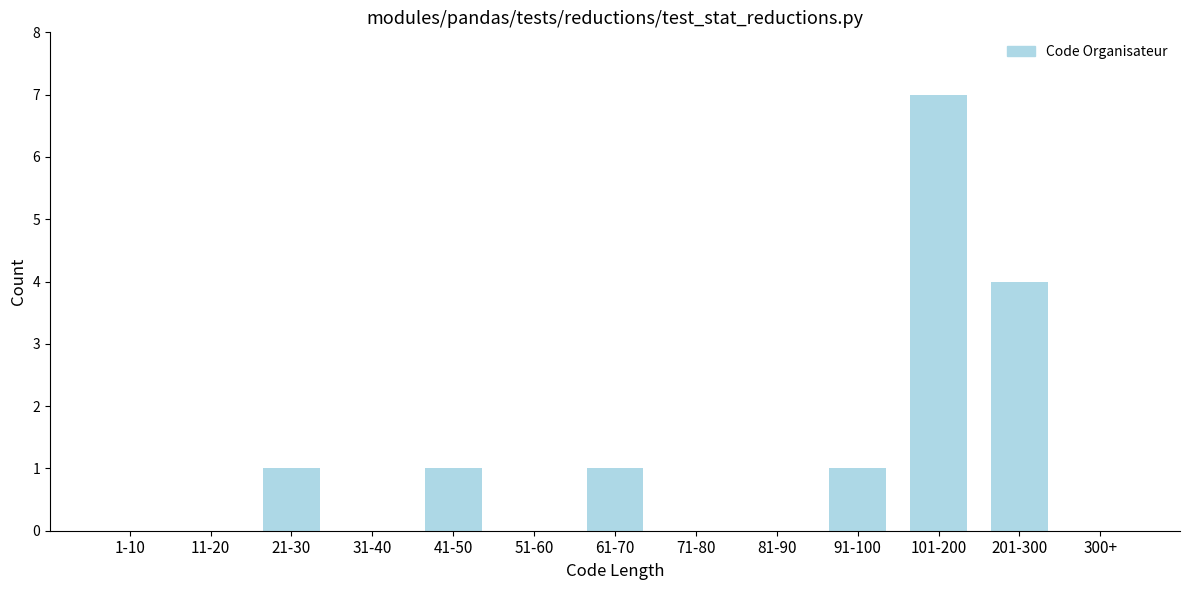

Reading right to left, what are all the values shown in this chart?

300+=0	201-300=4	101-200=7	91-100=1	81-90=0	71-80=0	61-70=1	51-60=0	41-50=1	31-40=0	21-30=1	11-20=0	1-10=0